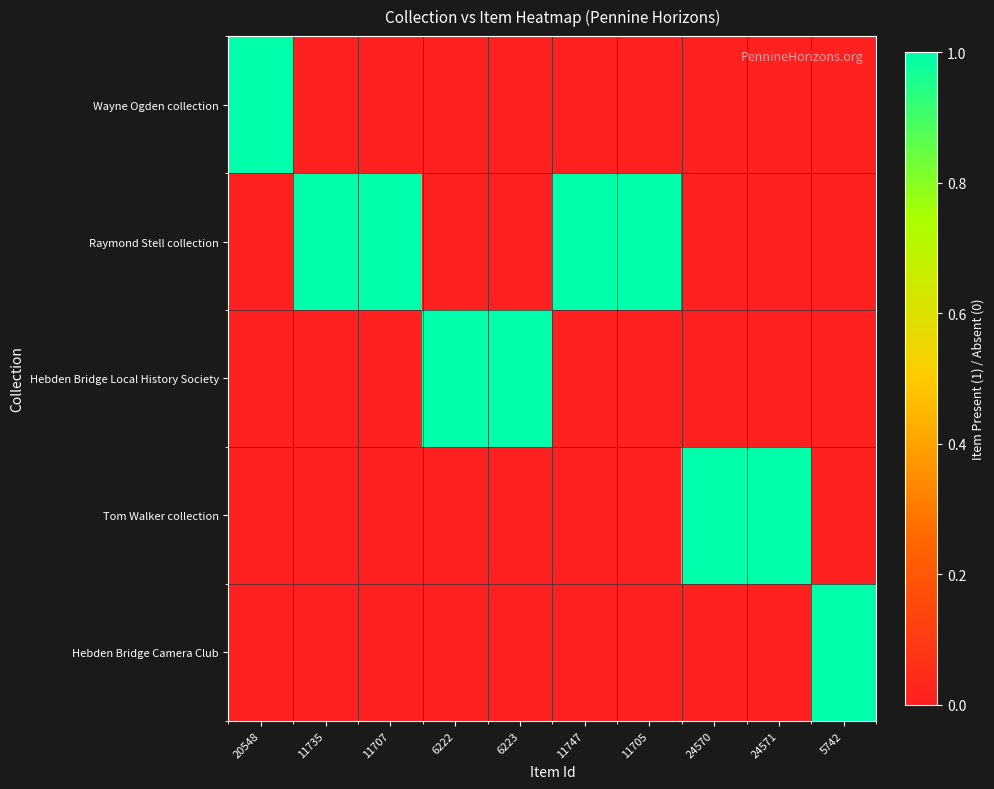

At which category does the chart reach its minimum across all series?

11735